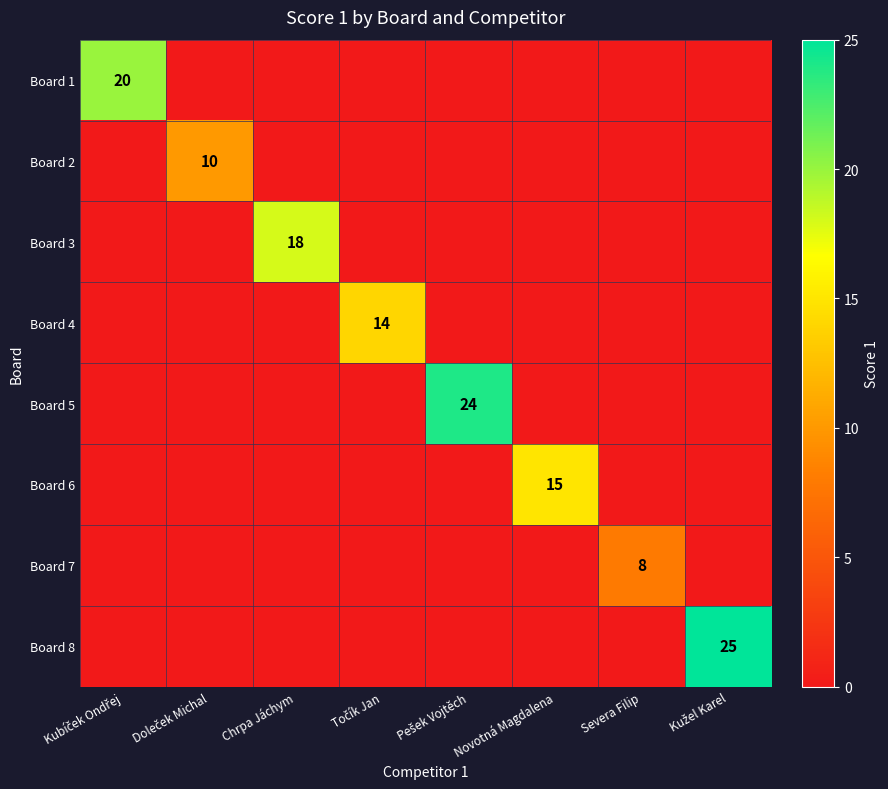

The value of Board 6 at Novotná Magdalena is 15. True or false?

True